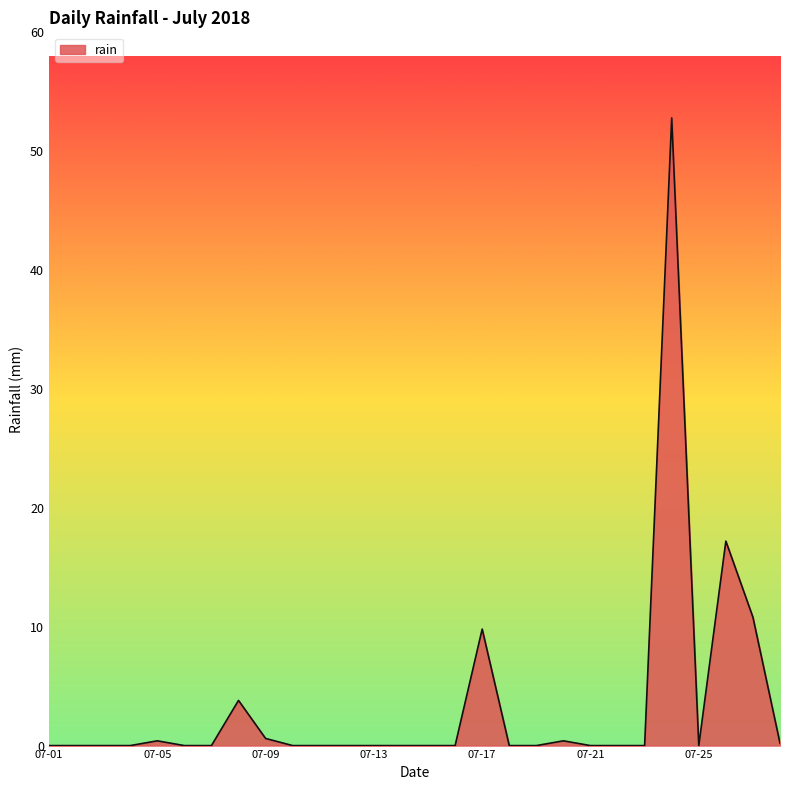

What is the difference between the maximum and minimum values?

52.8